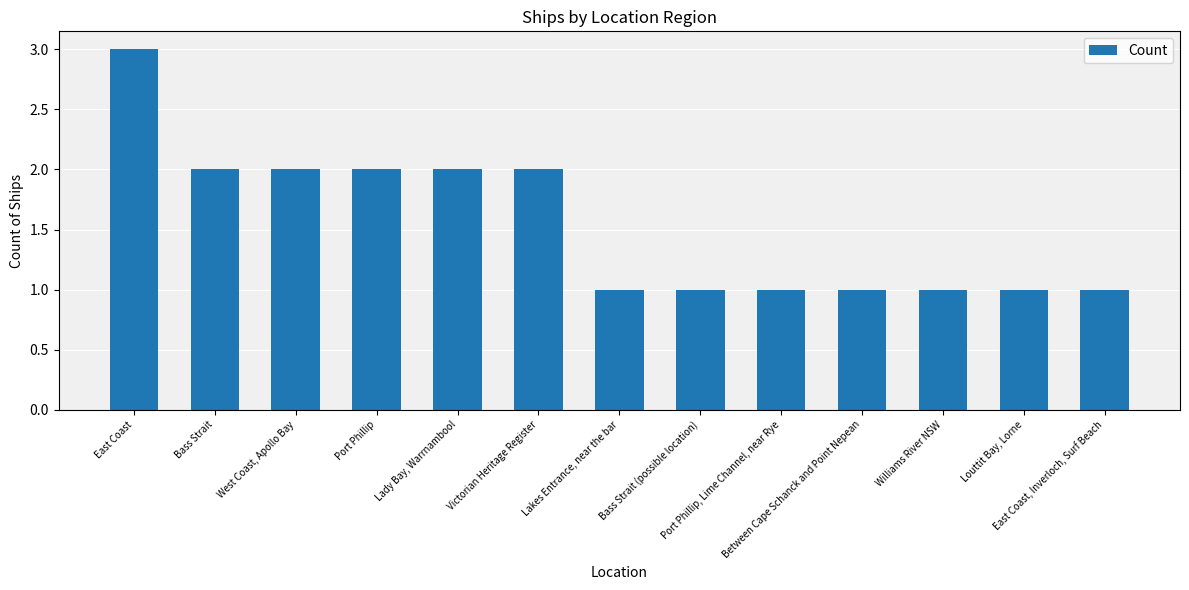

The value at West Coast, Apollo Bay is 1. True or false?

False